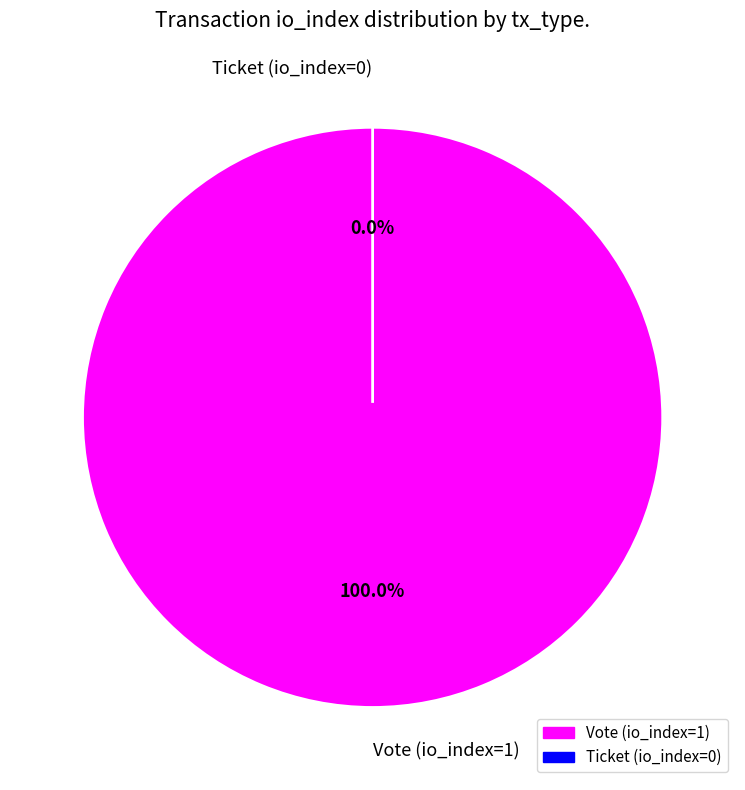

How many segments does this pie chart have?

2